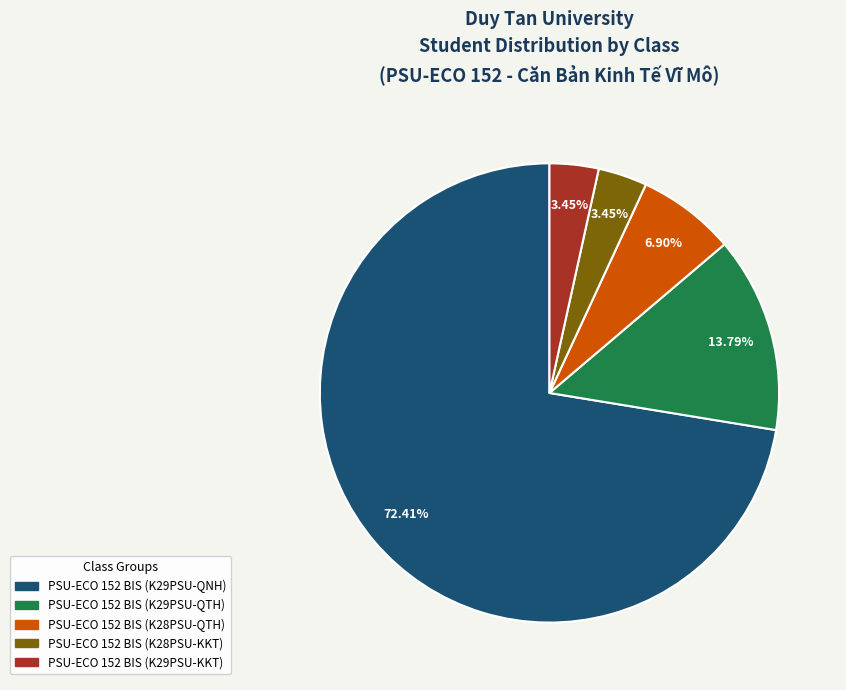

Does PSU-ECO 152 BIS (K28PSU-KKT) account for over 50% of the chart?

No